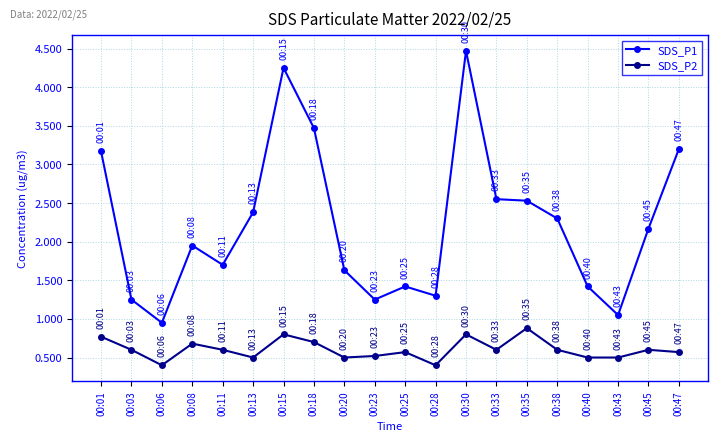

What is the approximate value of SDS_P2 at 00:06?

0.4